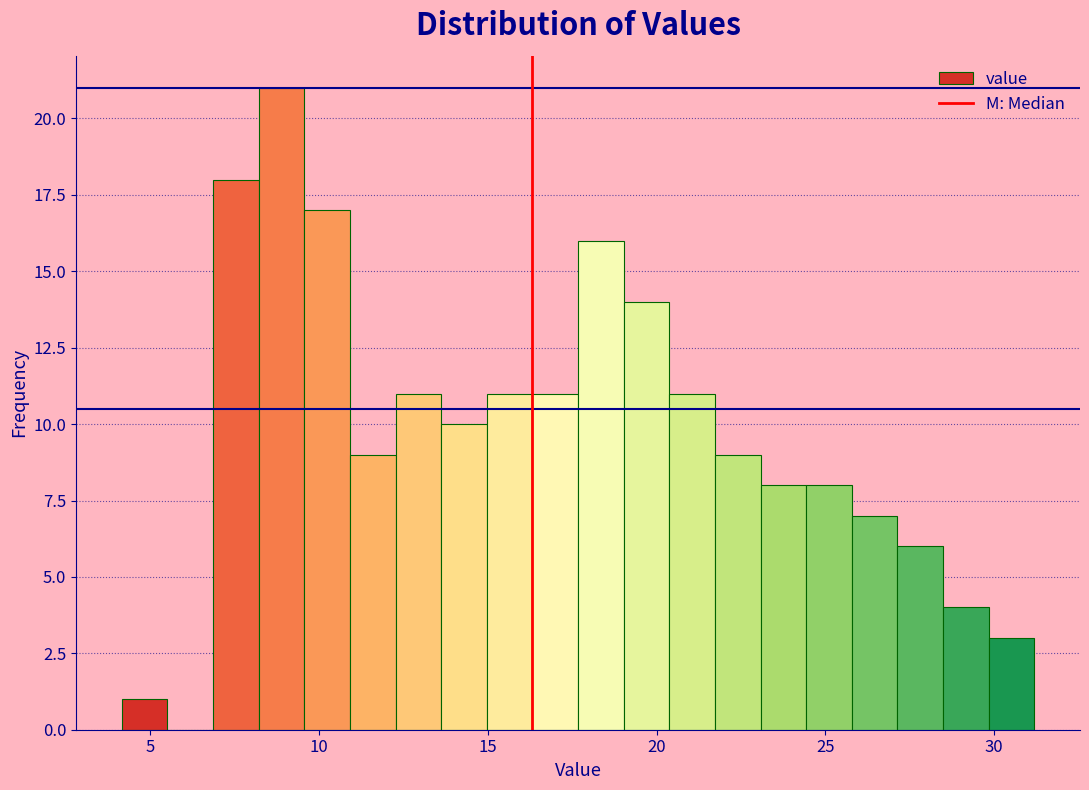

Around what value on the x-axis is the tallest bar? Give the approximate position of its centre, as read against the axis.

9.0